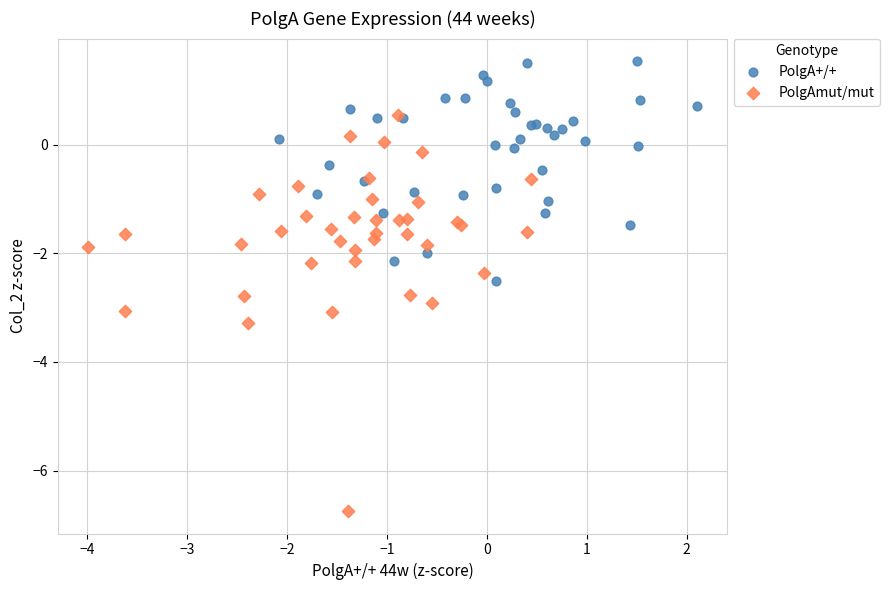

Which series reaches the minimum Y coordinate?

PolgAmut/mut